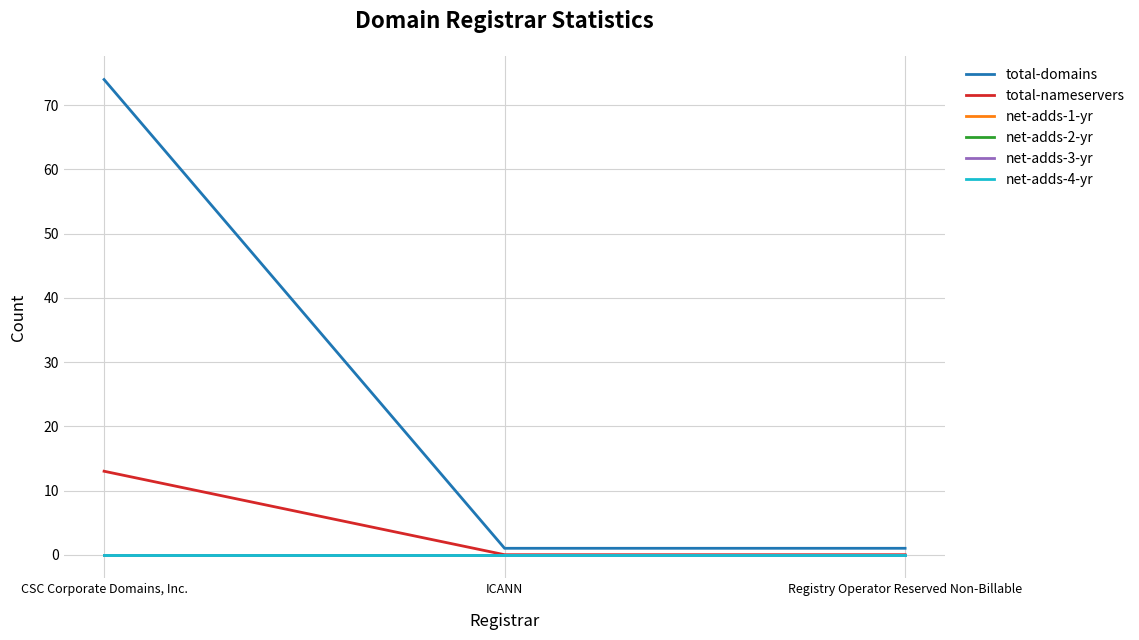

Does the chart have visible grid lines?

Yes